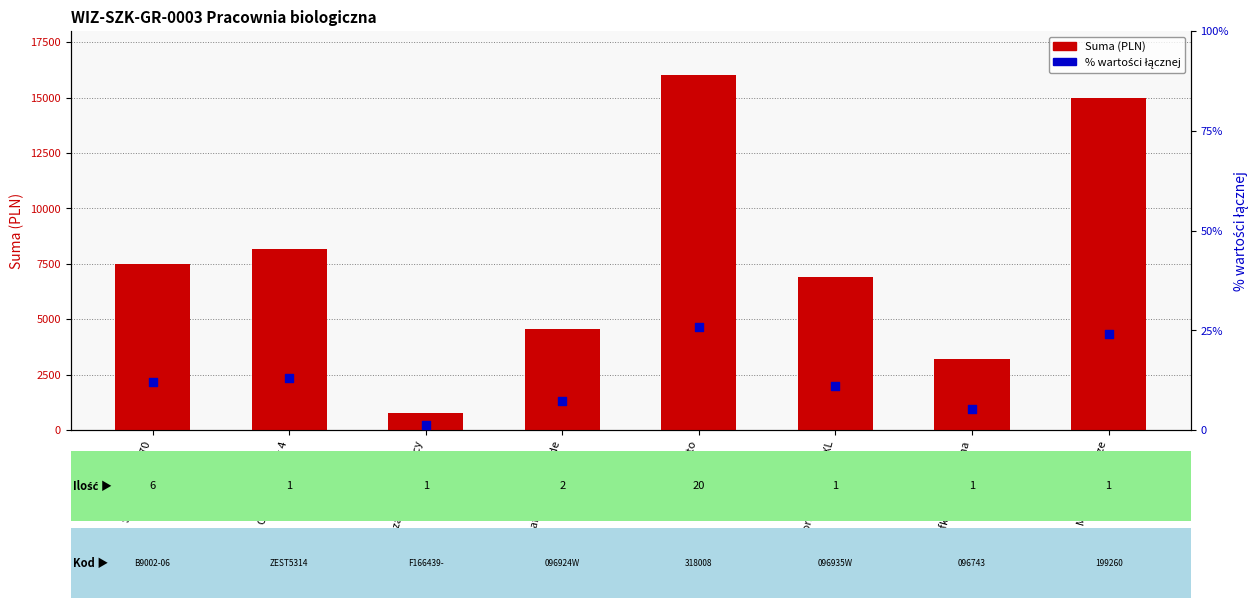

What are all the series names shown in the legend?

Suma (PLN), % wartości łącznej